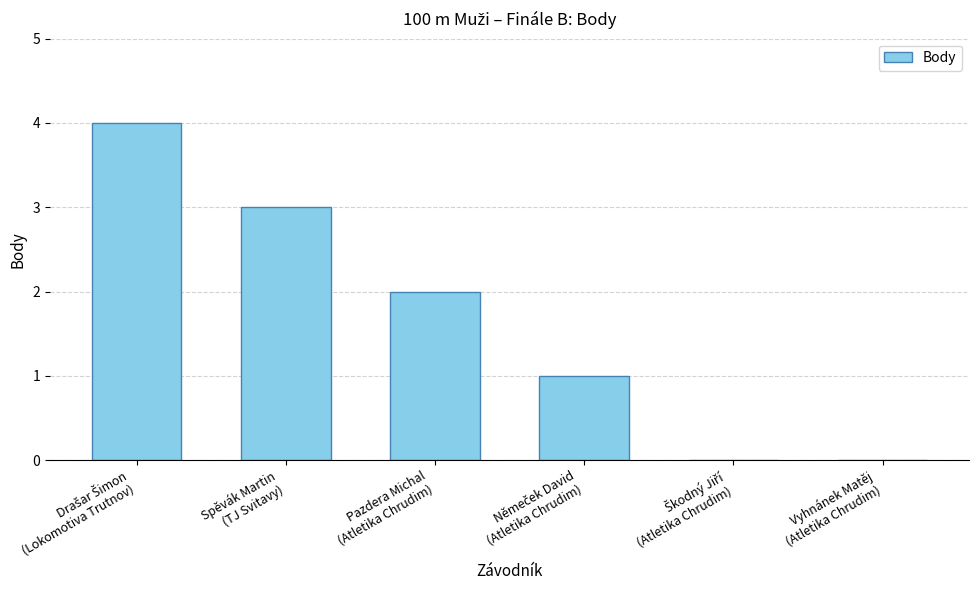

What is the greatest value displayed?

4